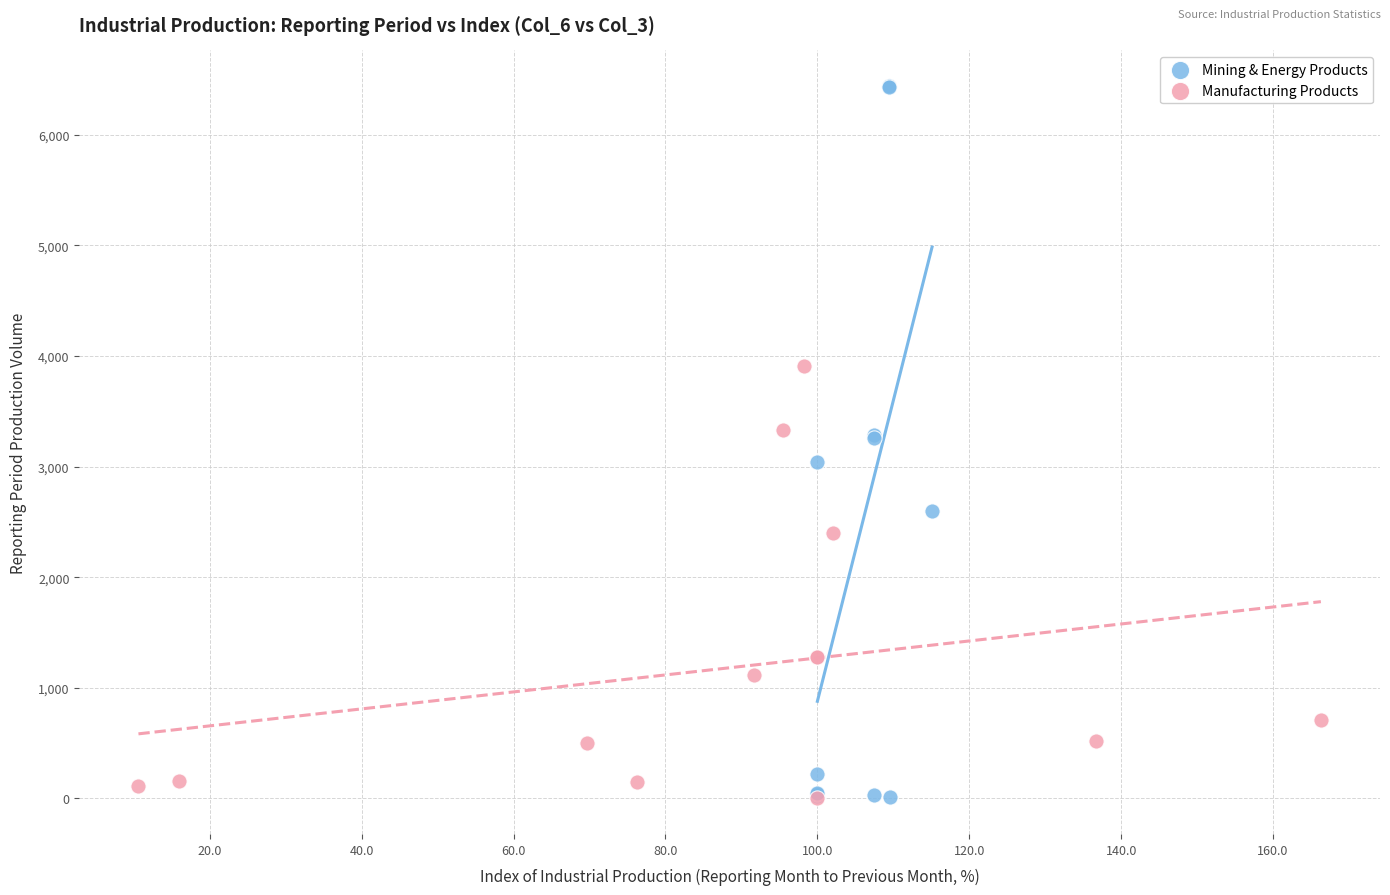

Which series has the widest spread of Y values?

Mining & Energy Products